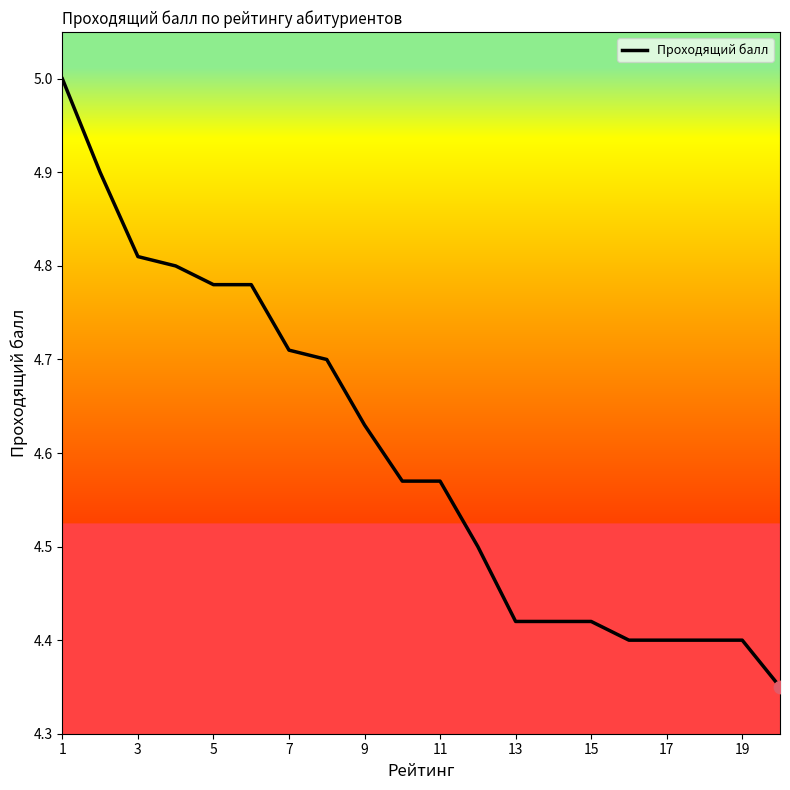

What is the greatest value displayed?

5.0